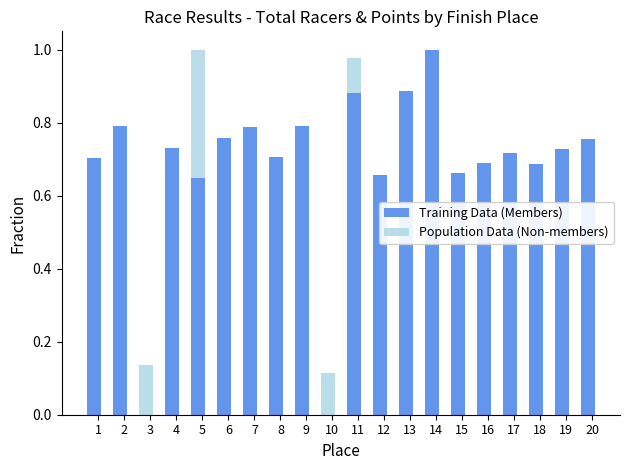

True or false: Population Data (Non-members) has a value of 1.0 at 5.

True